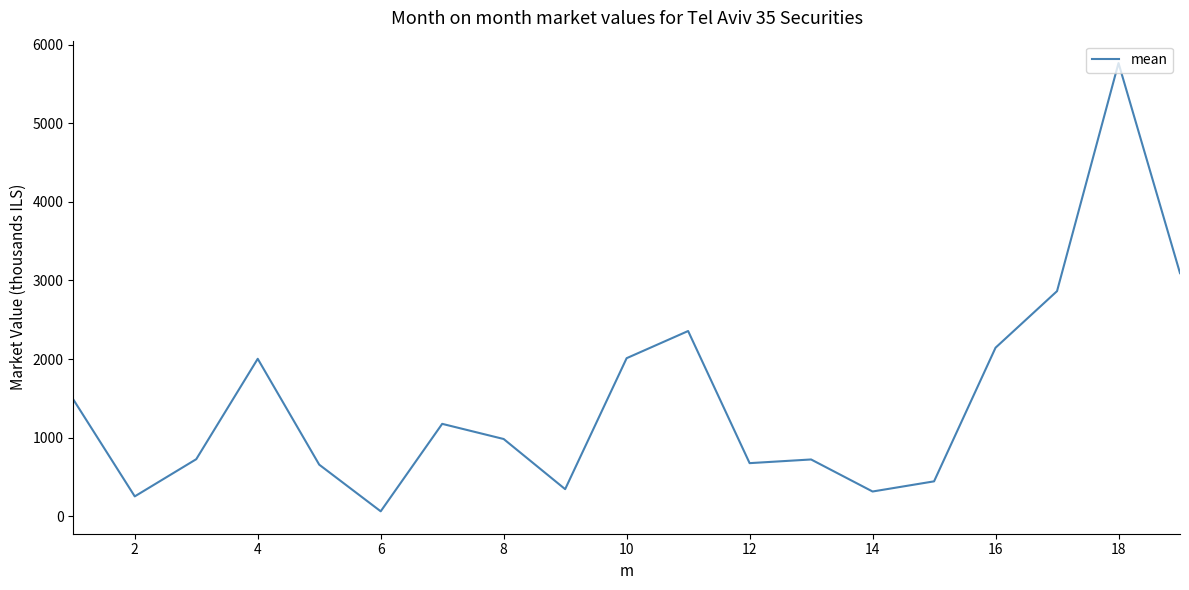

What is the difference between the maximum and minimum values?

5700.5